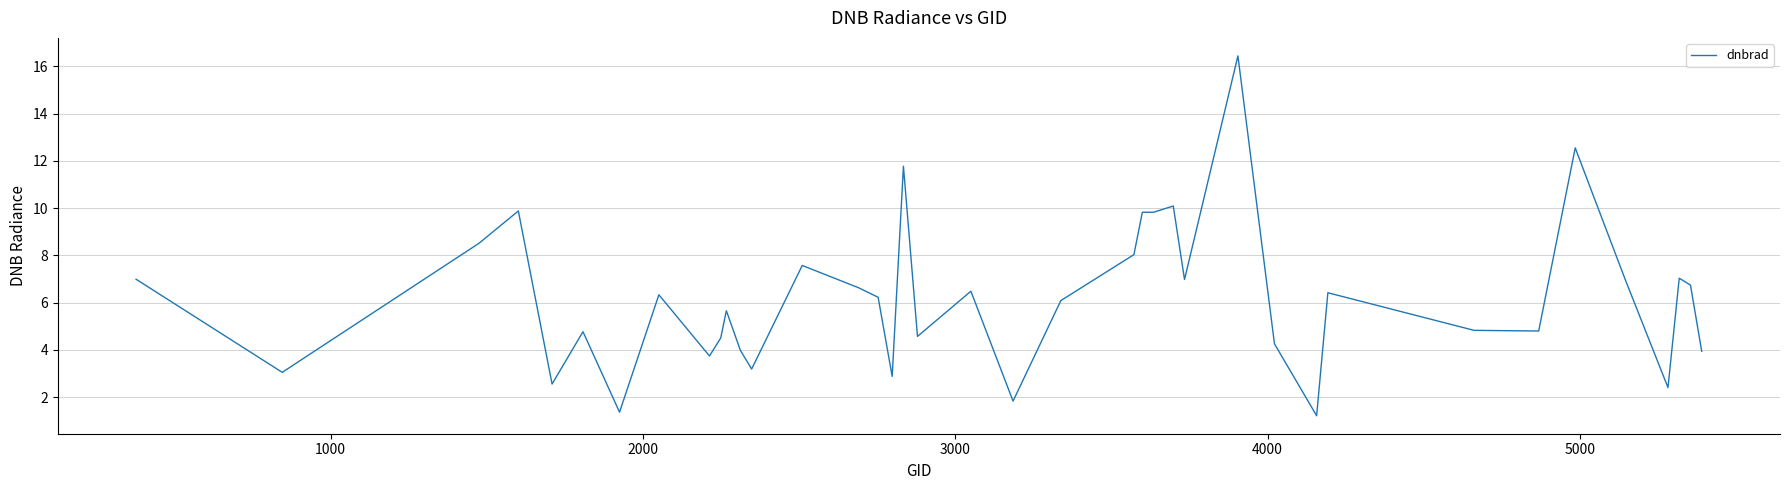

What is the maximum value shown in the chart?

16.4